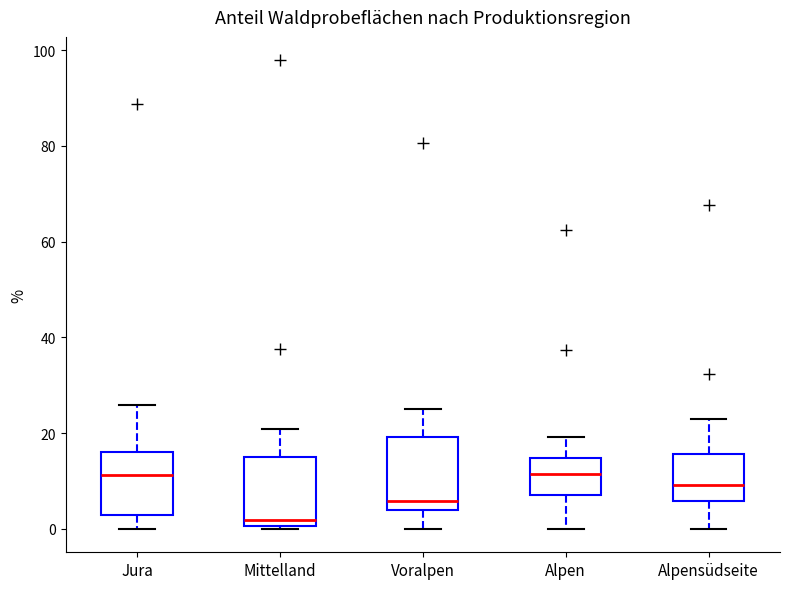

Where is the lower edge of the box for Mittelland on the y-axis? The values are not printed on the chart, so give them approximately, as read against the axis.

0